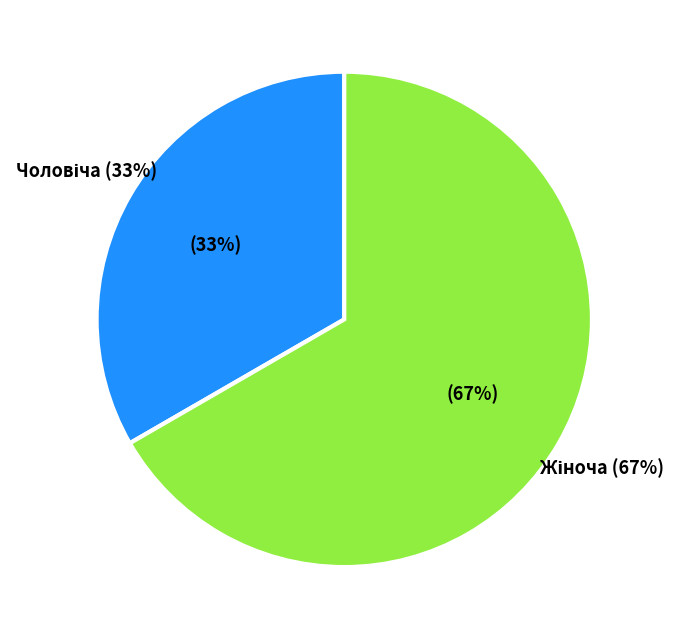

To the nearest percent, what percentage of the pie is Жіноча?

67%